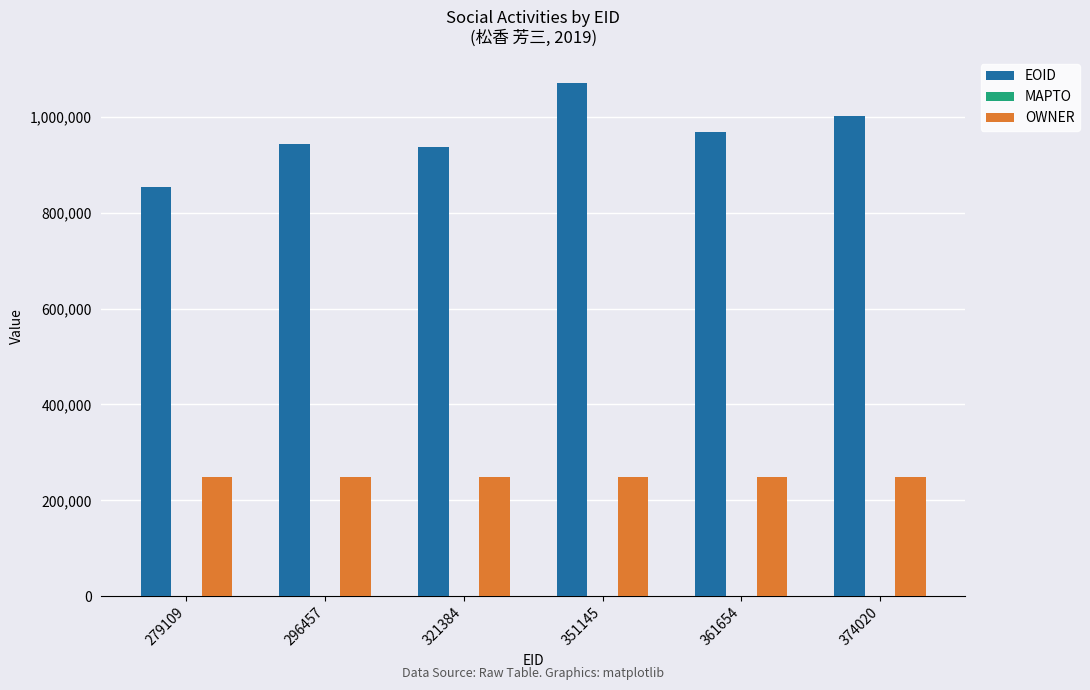

How many groups of bars are there?

6